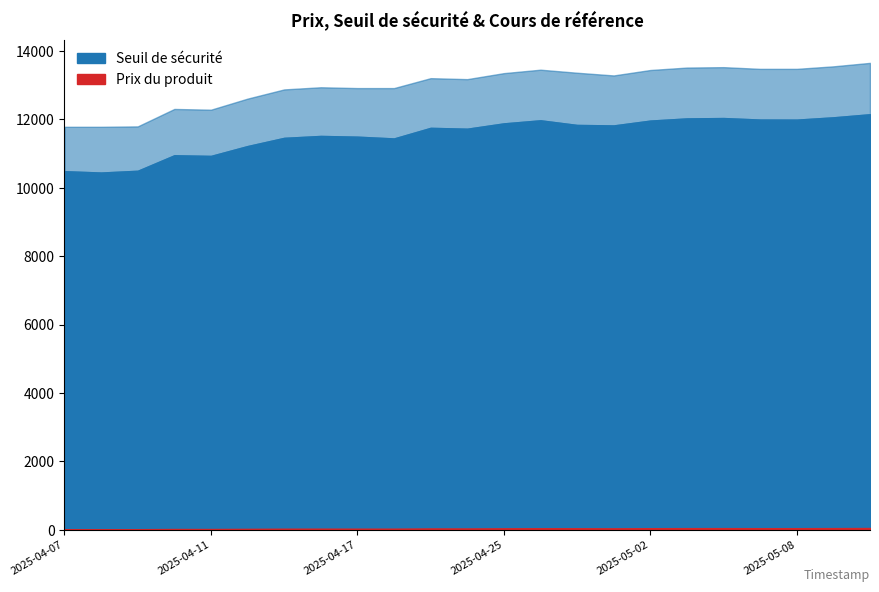

What is the difference between the highest and lowest values at 2025-04-16?

12909.1